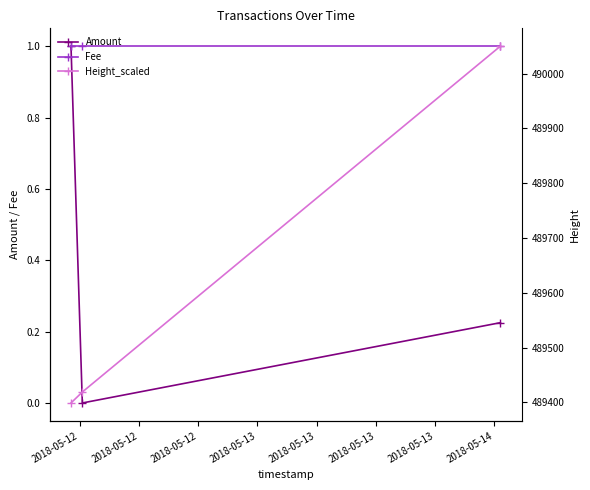

What is the minimum value for Fee?

1.0